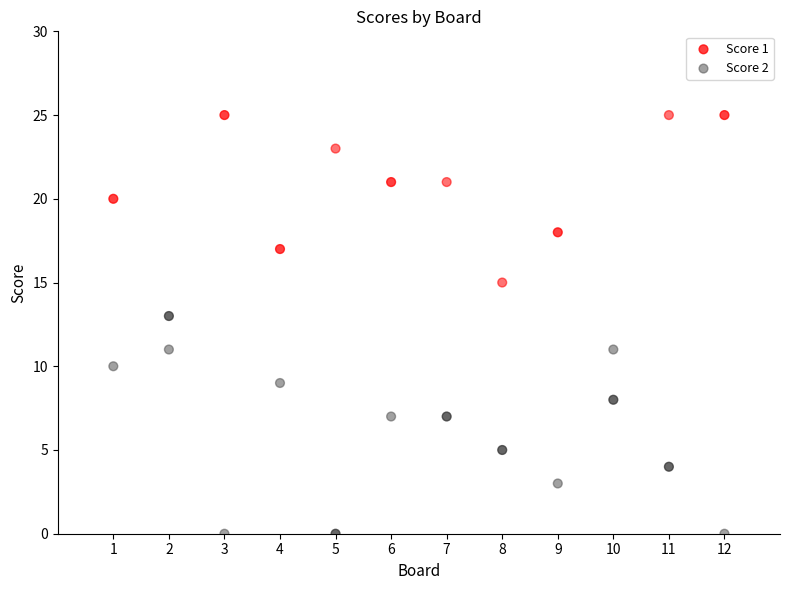

Across all data points, what is the range of Y values (max minus min)?

25